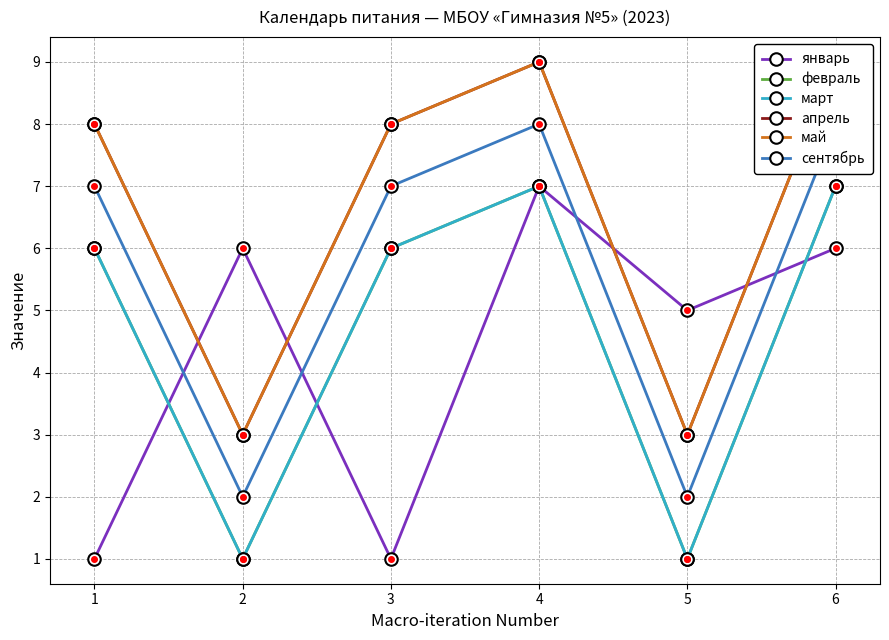

Is it true that апрель equals 1 at 2?

False